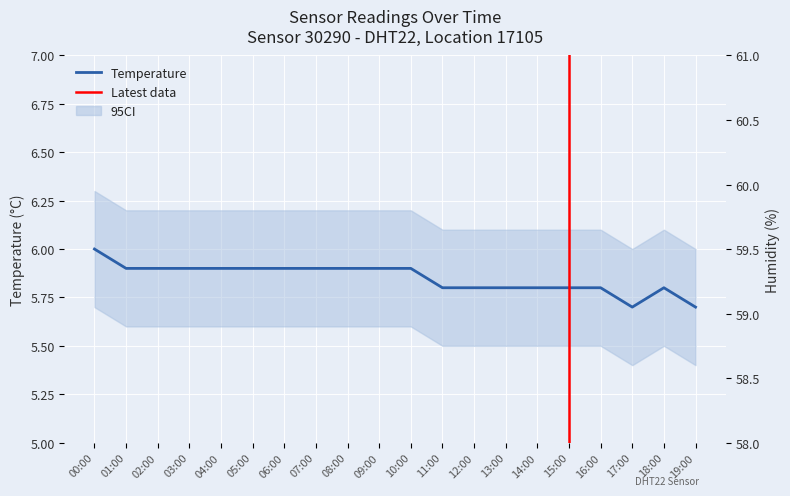

What is the difference between the humidity values at 06:00 and 02:00?

0.4